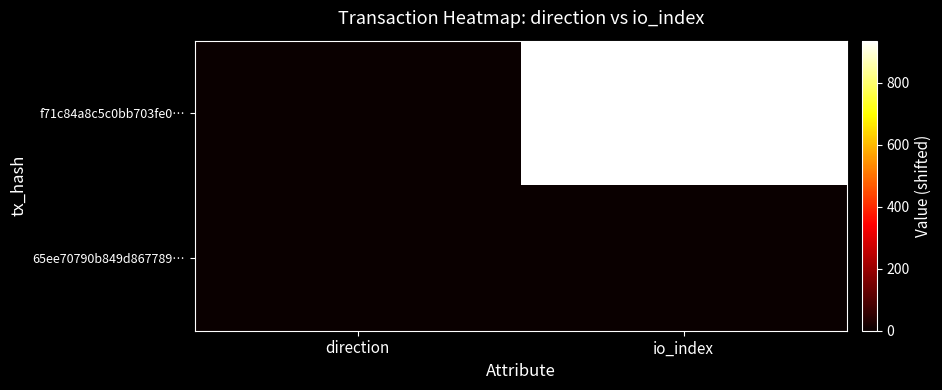

Rank the series at io_index from lowest to highest value.

65ee70790b849d867789…, f71c84a8c5c0bb703fe0…